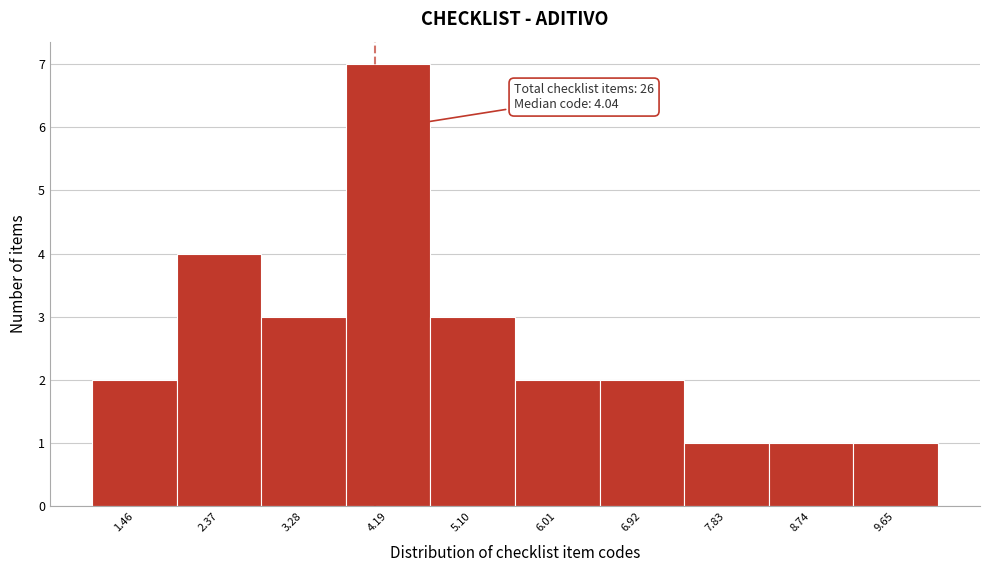

Which range on the x-axis has the tallest bar?

3.7 to 4.6